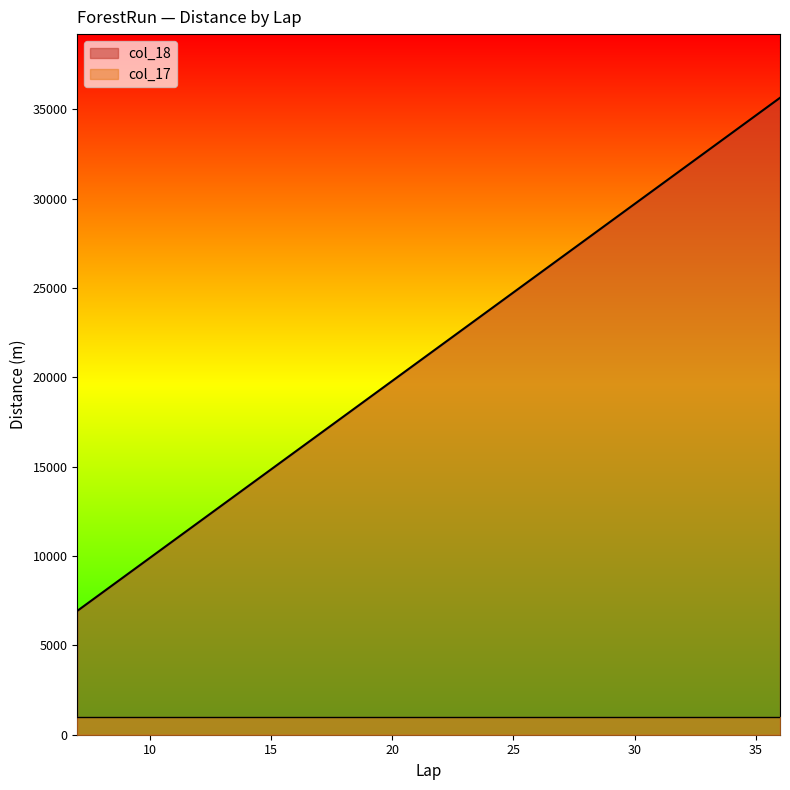

Rank the categories by value from highest to lowest.

36, 35, 34, 33, 32, 31, 30, 29, 28, 27, 26, 25, 24, 23, 22, 21, 20, 19, 18, 17, 16, 15, 7